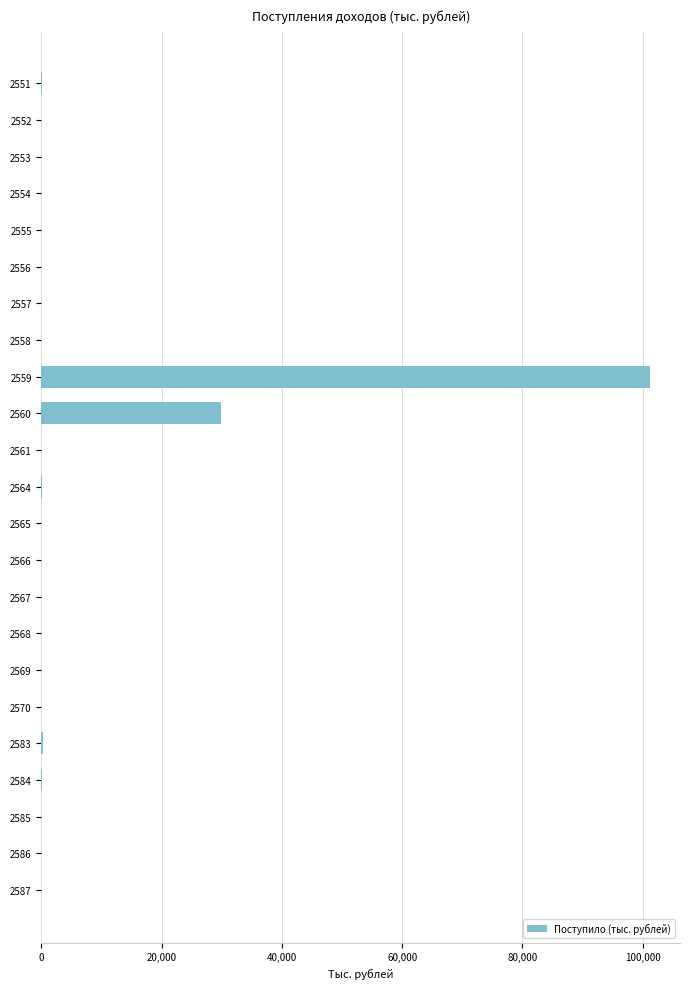

True or false: the data shows 57351 at 2559.

False